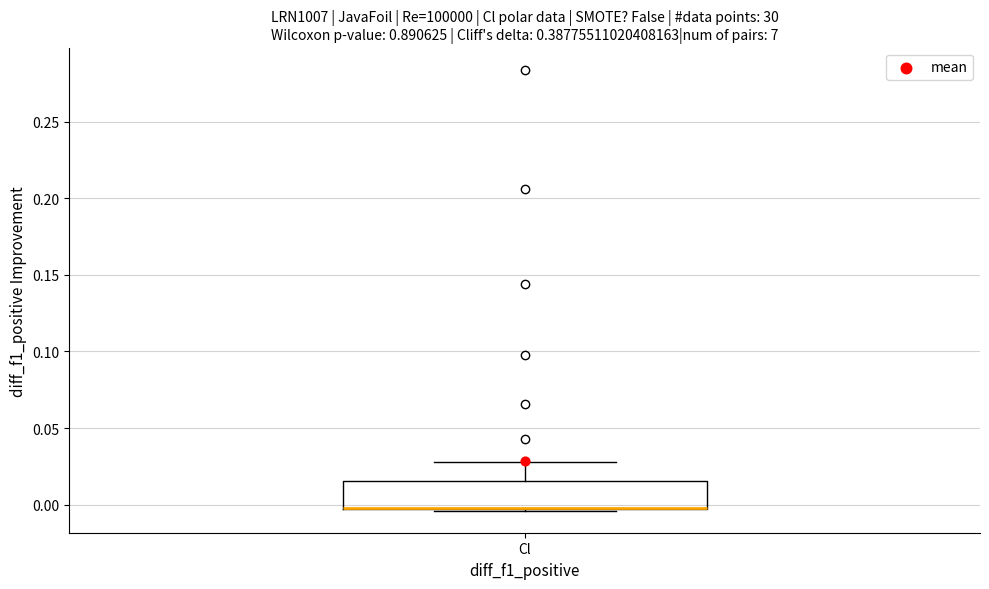

Transcribe this box plot: give where the median line is, the range the box spans, and where the two whiskers end, as read against the y-axis. The values are not printed on the chart, so give them approximately, as read against the axis.

median 0.000 (drawn on the box's lower edge), box -0.005 to 0.015, whiskers -0.005 to 0.030